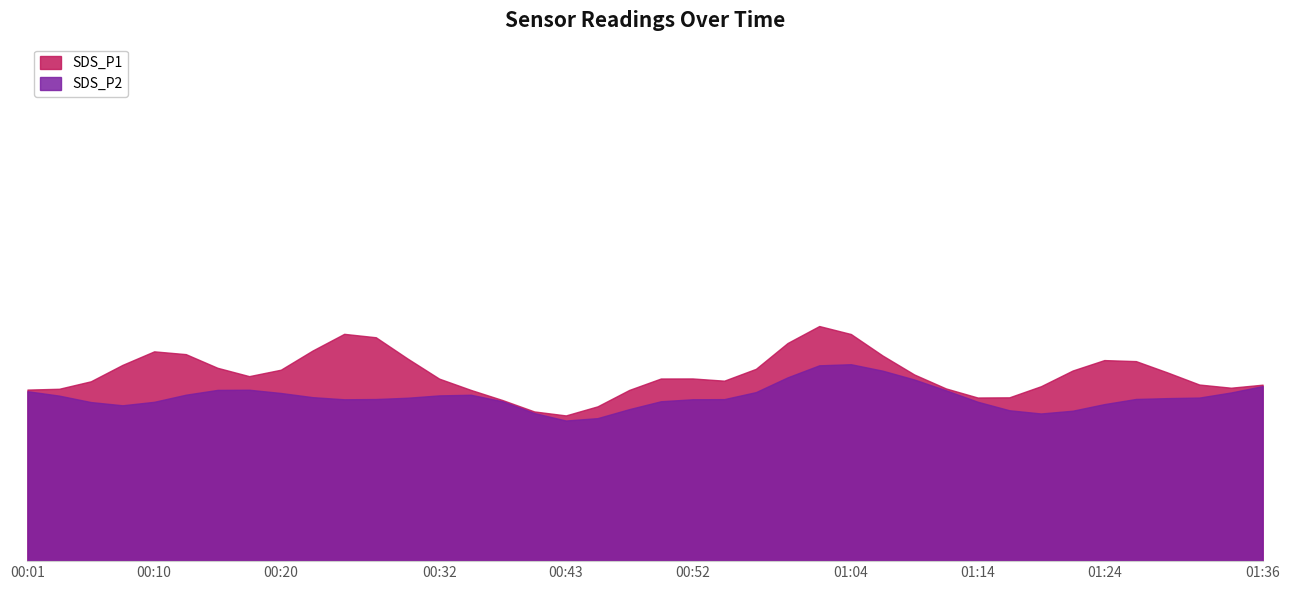

The value of SDS_P2 at 01:09 is 2.0. True or false?

False